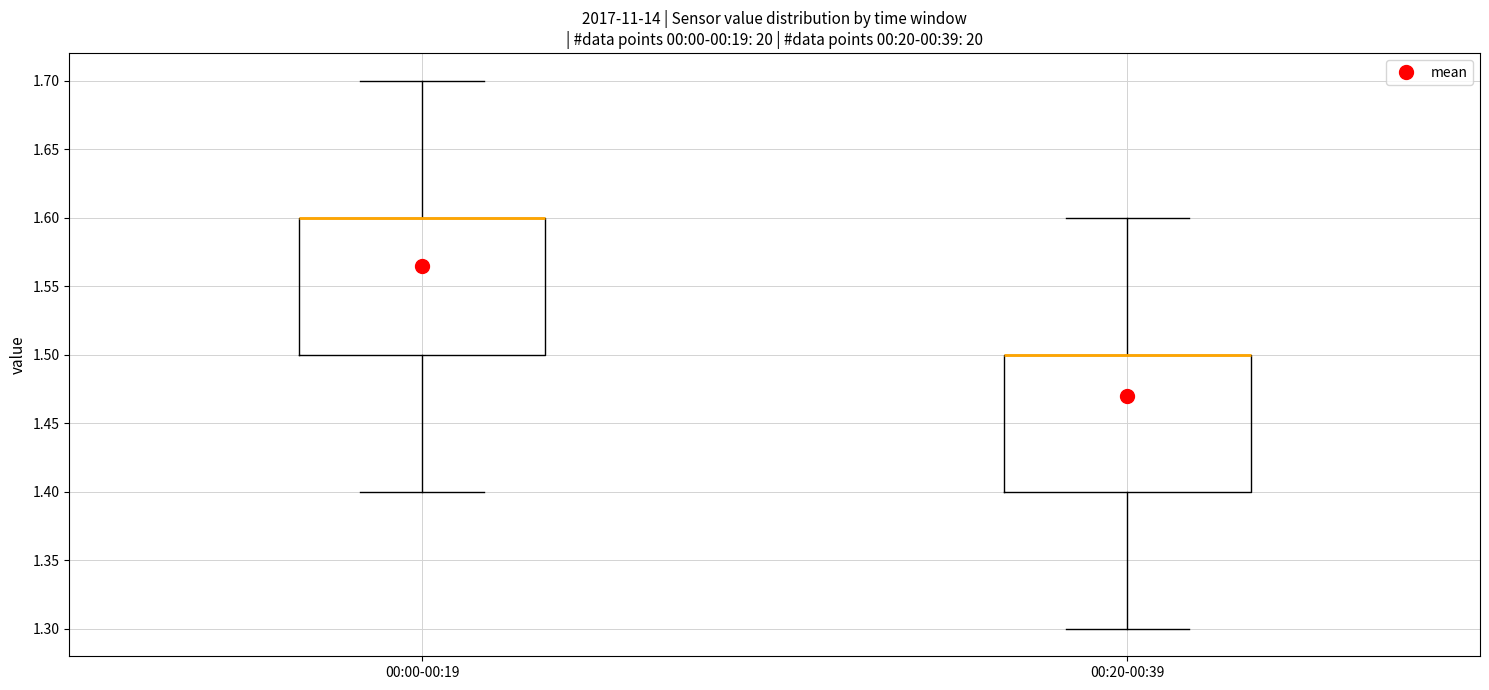

Where does the lower whisker of the box for 00:00-00:19 end on the y-axis? The values are not printed on the chart, so give them approximately, as read against the axis.

1.4